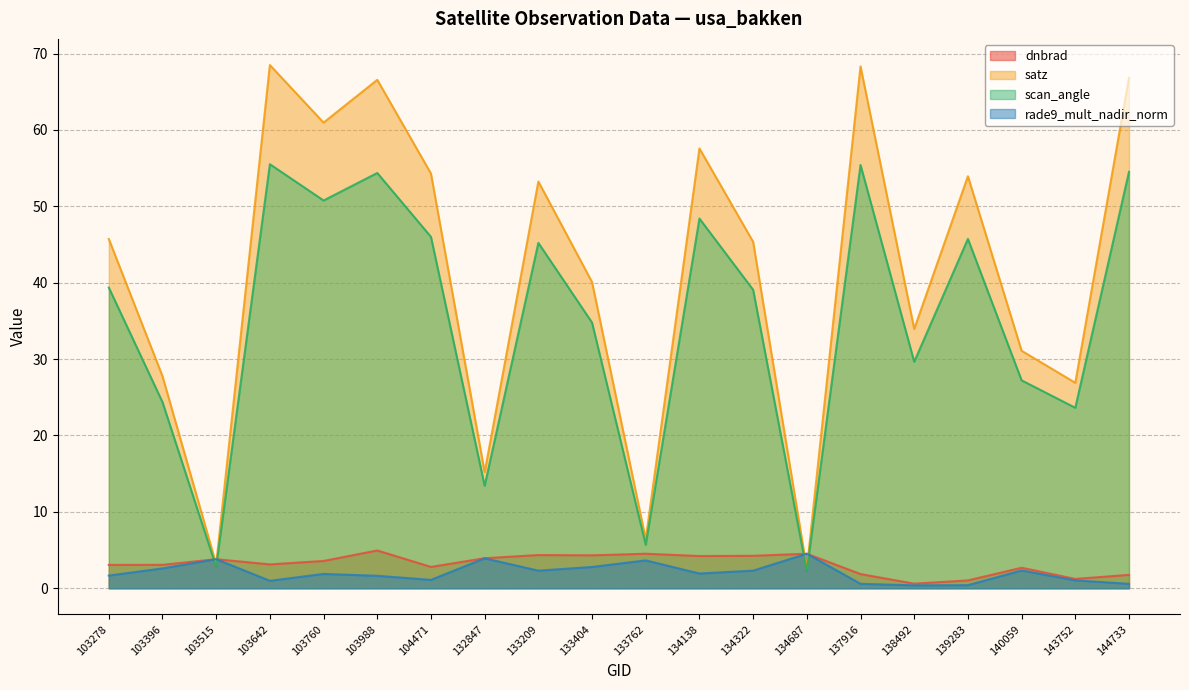

What is the spread (max minus min) of values at 103515?

1.0